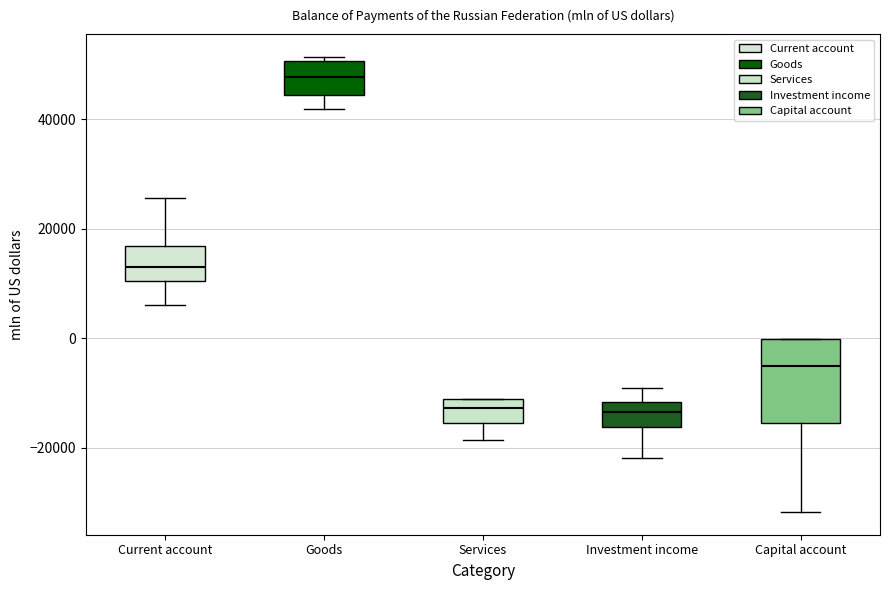

Where is the lower edge of the box for Investment income on the y-axis? The values are not printed on the chart, so give them approximately, as read against the axis.

-16000